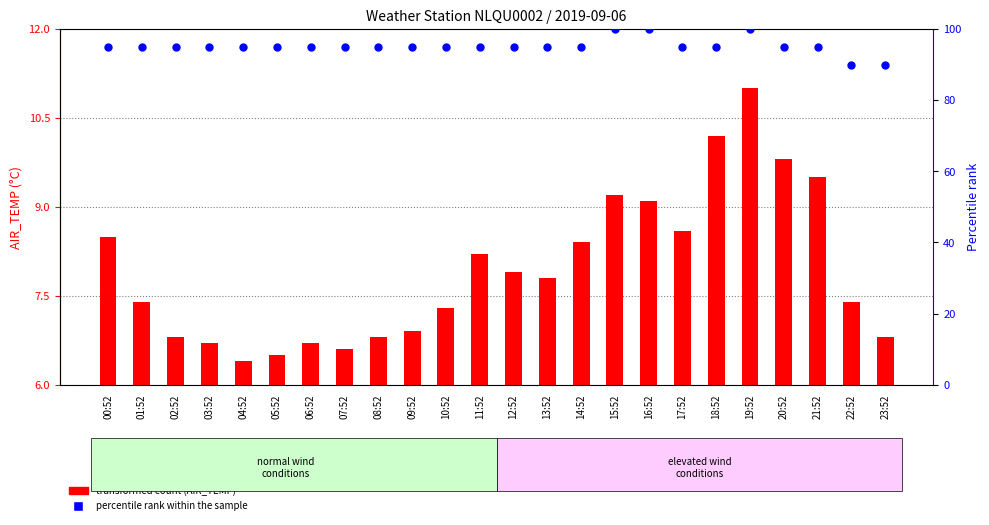

What are all the series names shown in the legend?

transformed count (AIR_TEMP), percentile rank within the sample